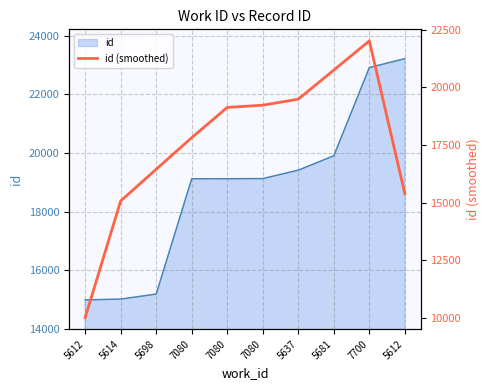

True or false: there are more than 0 points higher than both neighbors.

True